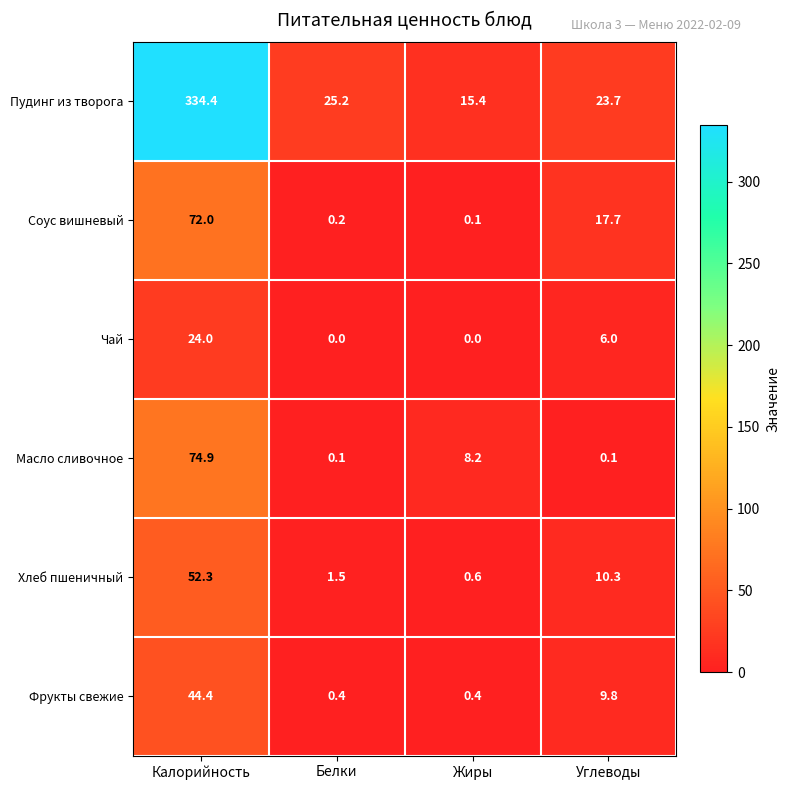

Reading left to right, transcribe all the data shown in this chart.

Пудинг из творога: 334.4	25.2	15.4	23.7
Соус вишневый: 72.0	0.2	0.1	17.7
Чай: 24.0	0.0	0.0	6.0
Масло сливочное: 74.9	0.1	8.2	0.1
Хлеб пшеничный: 52.3	1.5	0.6	10.3
Фрукты свежие: 44.4	0.4	0.4	9.8